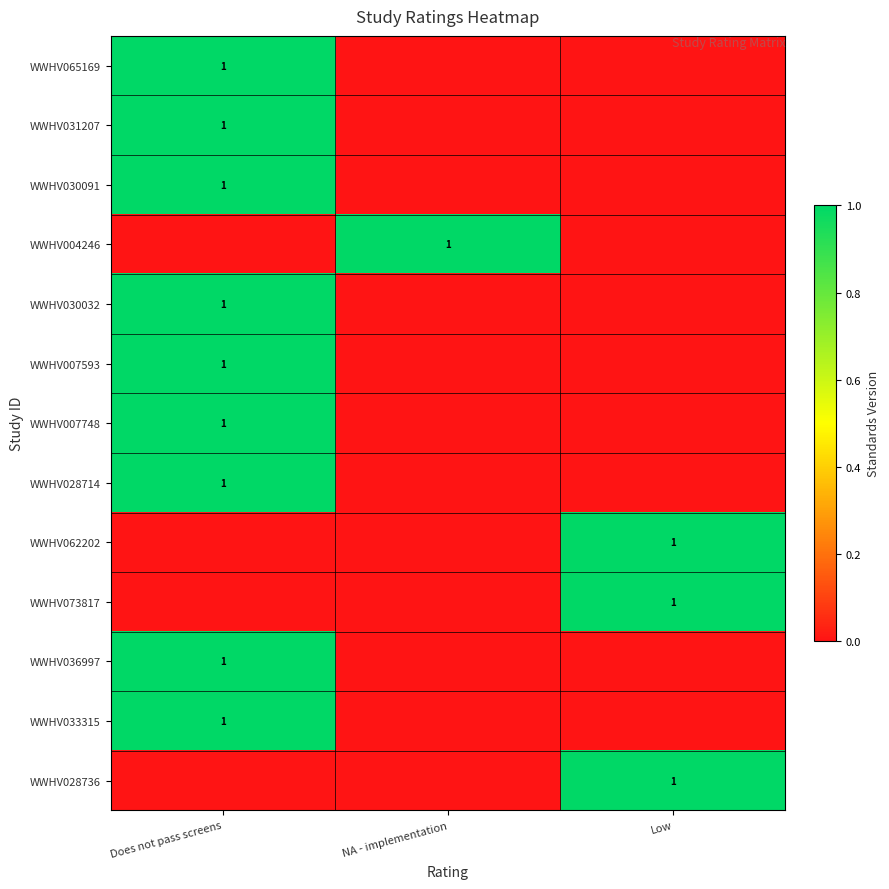

True or false: WWHV062202 has a value of 1 at Low.

True